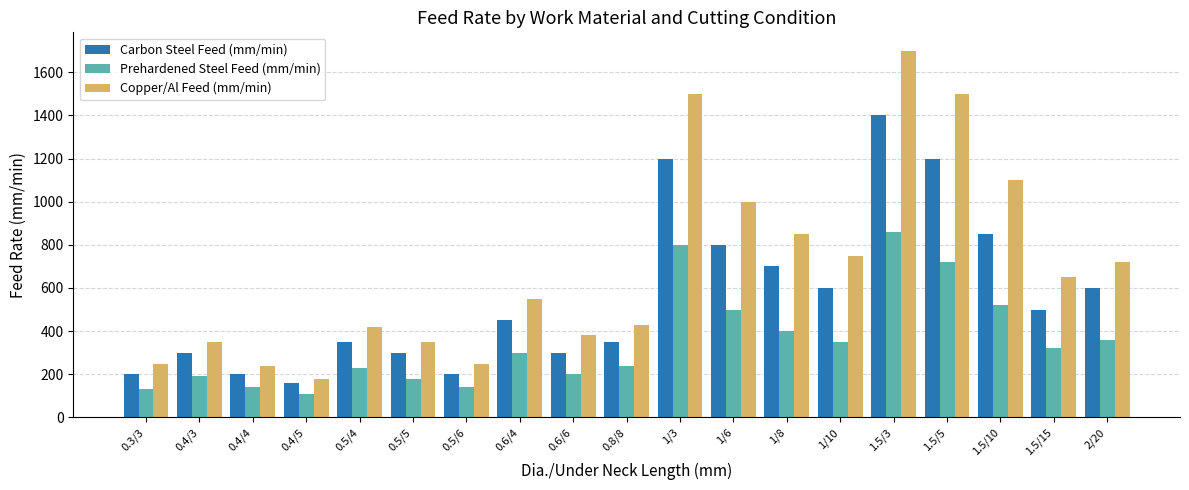

Reading left to right, extract all data points from this chart.

Carbon Steel Feed (mm/min): 200	300	200	160	350	300	200	450	300	350	1200	800	700	600	1400	1200	850	500	600
Prehardened Steel Feed (mm/min): 130	190	140	110	230	180	140	300	200	240	800	500	400	350	860	720	520	320	360
Copper/Al Feed (mm/min): 250	350	240	180	420	350	250	550	380	430	1500	1000	850	750	1700	1500	1100	650	720